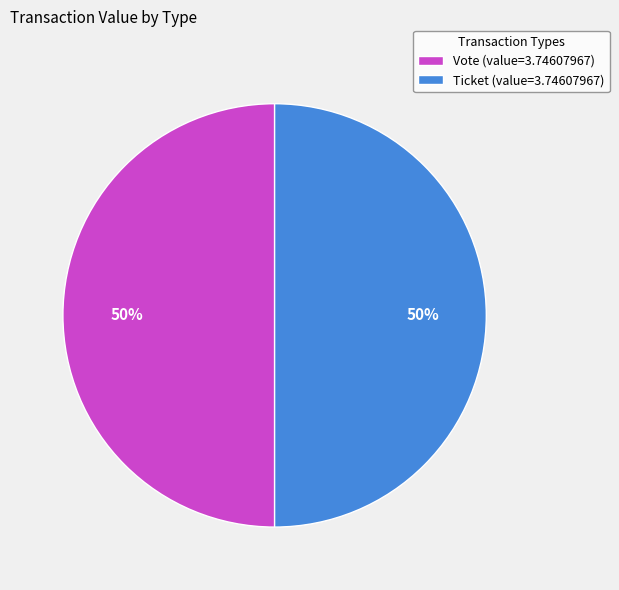

Approximately how many times larger is the value at Ticket (value=3.74607967) compared to Vote (value=3.74607967)?

1.0